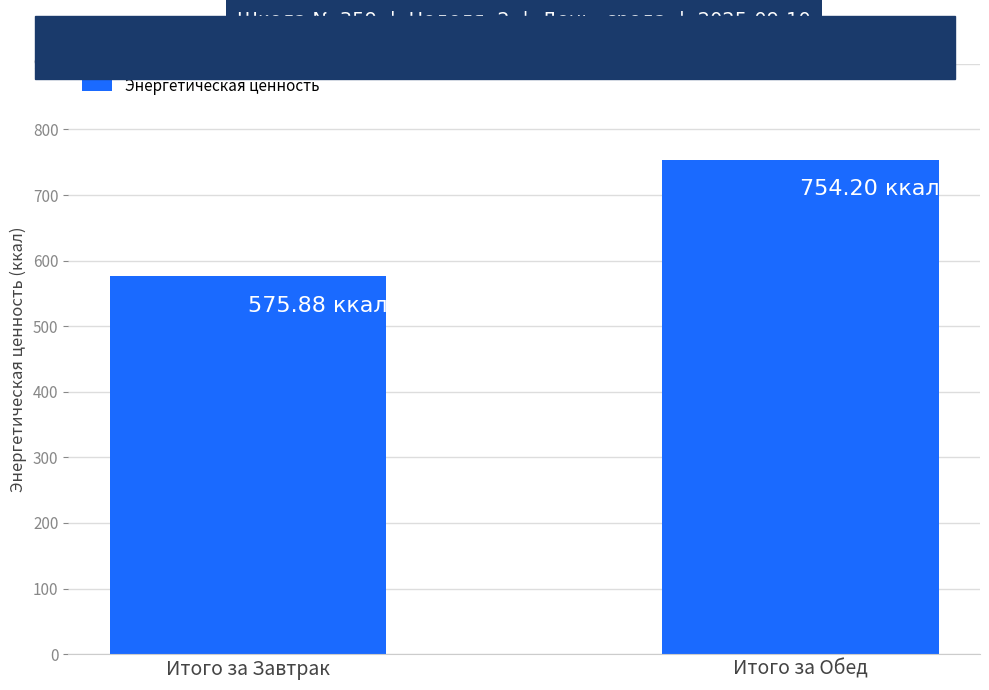

Where does the data first go above 754?

Итого за Обед